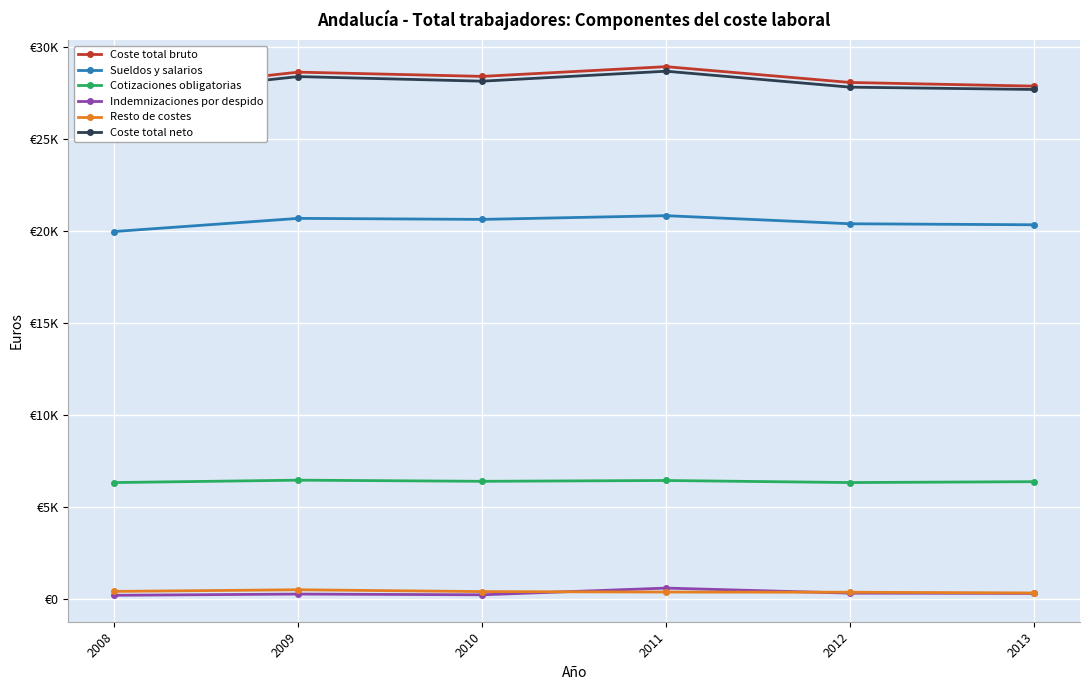

Reading left to right, what are all the values shown in this chart?

Coste total bruto: 2008=27547.9	2009=28639.8	2010=28408.6	2011=28936.8	2012=28078.0	2013=27878.9
Sueldos y salarios: 2008=19983.6	2009=20697.0	2010=20640.9	2011=20843.2	2012=20403.8	2013=20348.8
Cotizaciones obligatorias: 2008=6347.9	2009=6477.2	2010=6415.9	2011=6459.5	2012=6347.9	2013=6395.1
Indemnizaciones por despido: 2008=224.0	2009=291.4	2010=251.2	2011=615.4	2012=341.6	2013=328.2
Resto de costes: 2008=436.0	2009=523.9	2010=425.5	2011=400.9	2012=390.6	2013=349.4
Coste total neto: 2008=27336.0	2009=28398.0	2010=28148.7	2011=28690.2	2012=27824.0	2013=27698.1